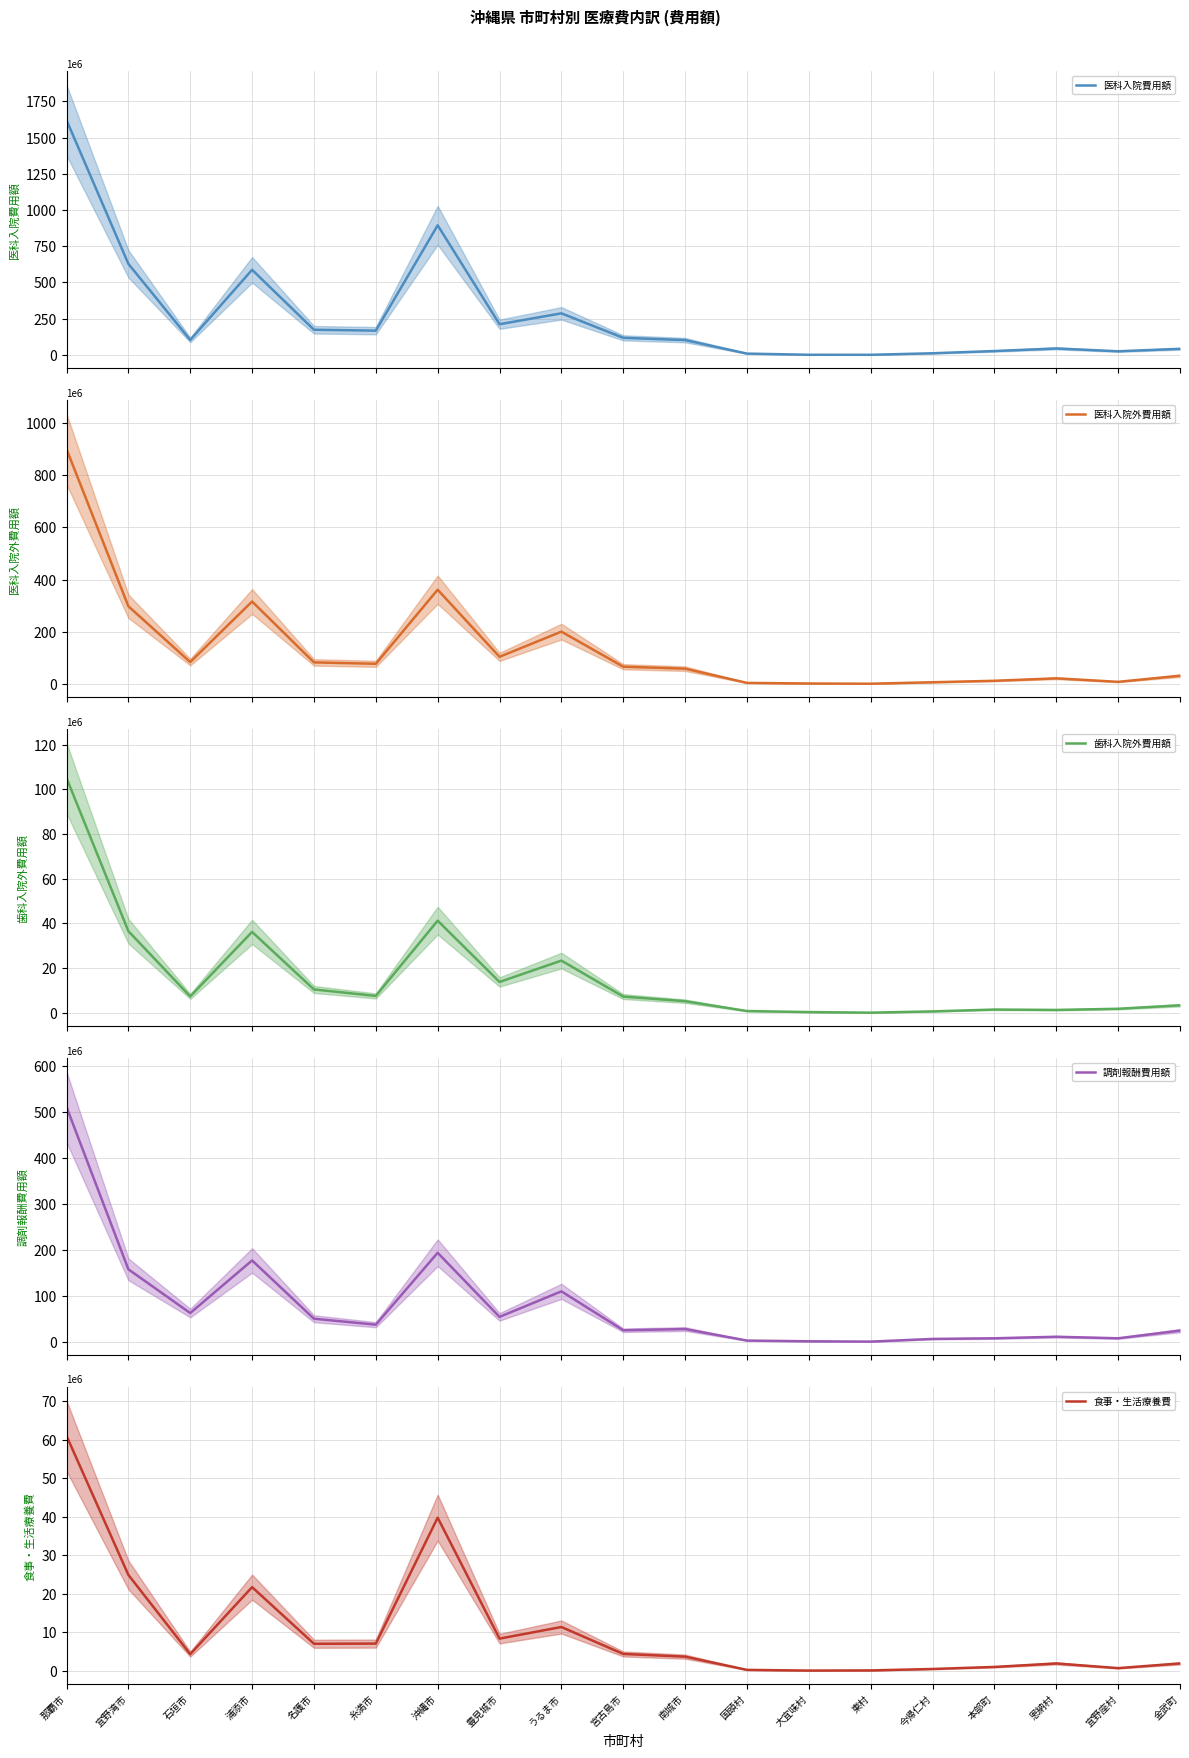

True or false: 調剤報酬費用額 and 歯科入院外費用額 intersect in this chart.

False